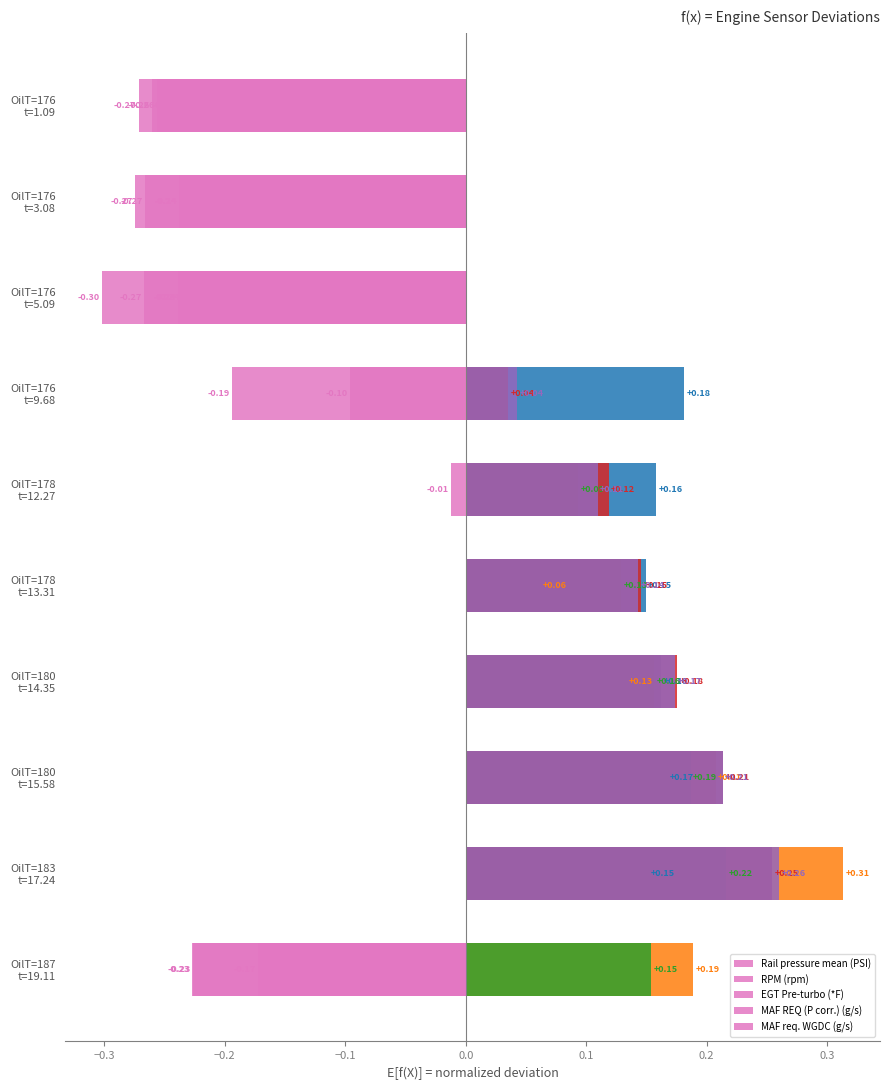

Where does the RPM (rpm) series first go above 0?

OilT=178 t=13.31